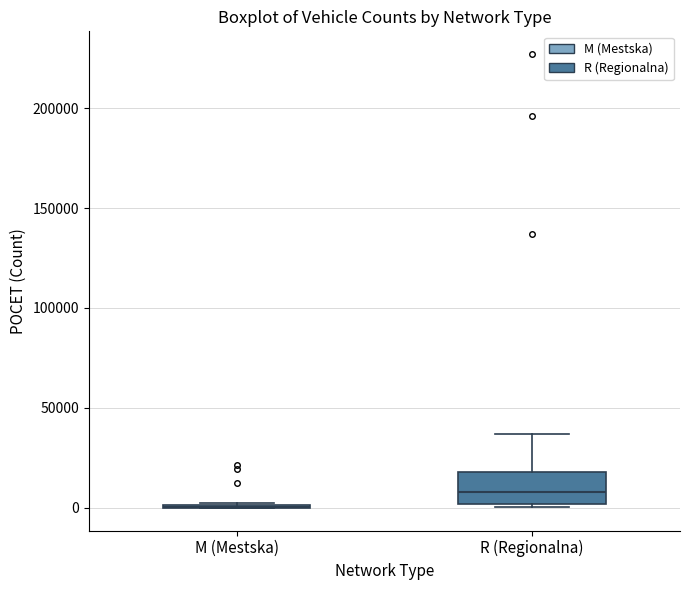

Reading left to right, read every box against the y-axis: the position of its median line, the range the box covers, and the ends of its whiskers. The values are not printed on the chart, so give them approximately, as read against the axis.

M (Mestska): box collapsed to a line at 0, whiskers 0 to 5000
R (Regionalna): median 10000, box 0 to 20000, whiskers 0 (just below the box's lower edge) to 35000